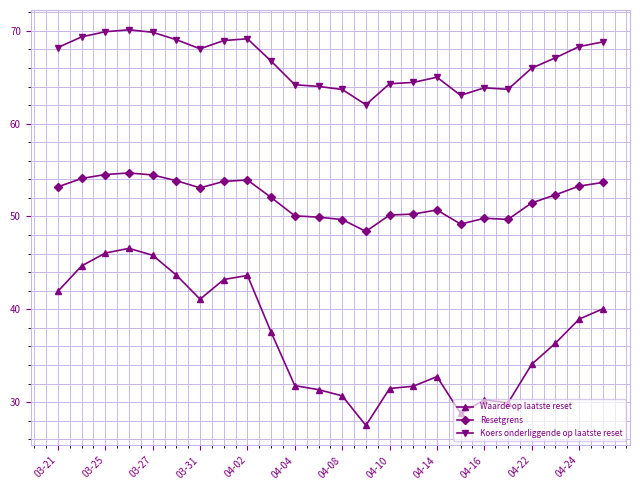

What is the value of the Resetgrens point at the 24th from the left?

53.7